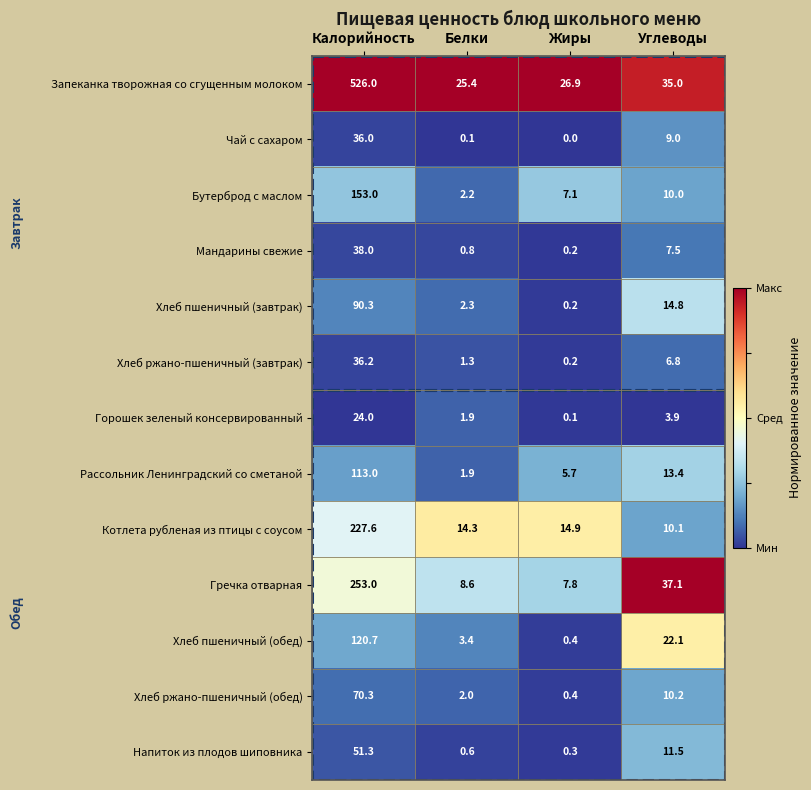

What is the difference between the maximum and second lowest values in the Хлеб ржано-пшеничный (завтрак) series?

34.9